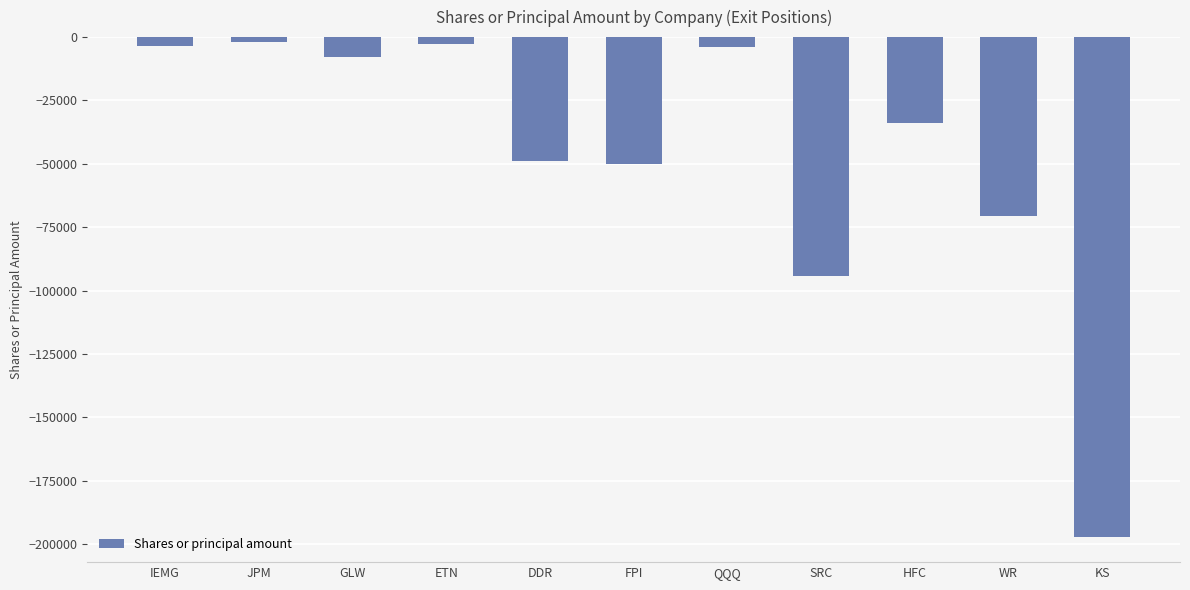

What is the label of the 7th bar from the left?

QQQ